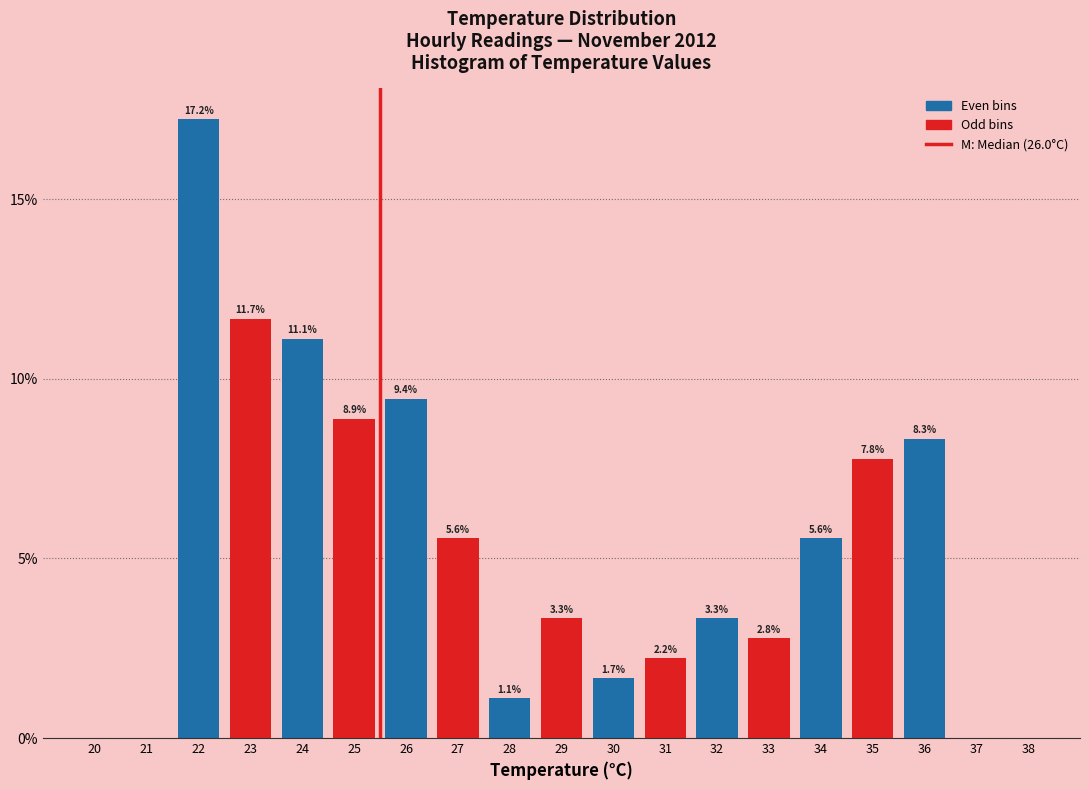

Reading left to right, transcribe all the data shown in this chart.

20=0.0	21=0.0	22=17.2	23=11.7	24=11.1	25=8.9	26=9.4	27=5.6	28=1.1	29=3.3	30=1.7	31=2.2	32=3.3	33=2.8	34=5.6	35=7.8	36=8.3	37=0.0	38=0.0